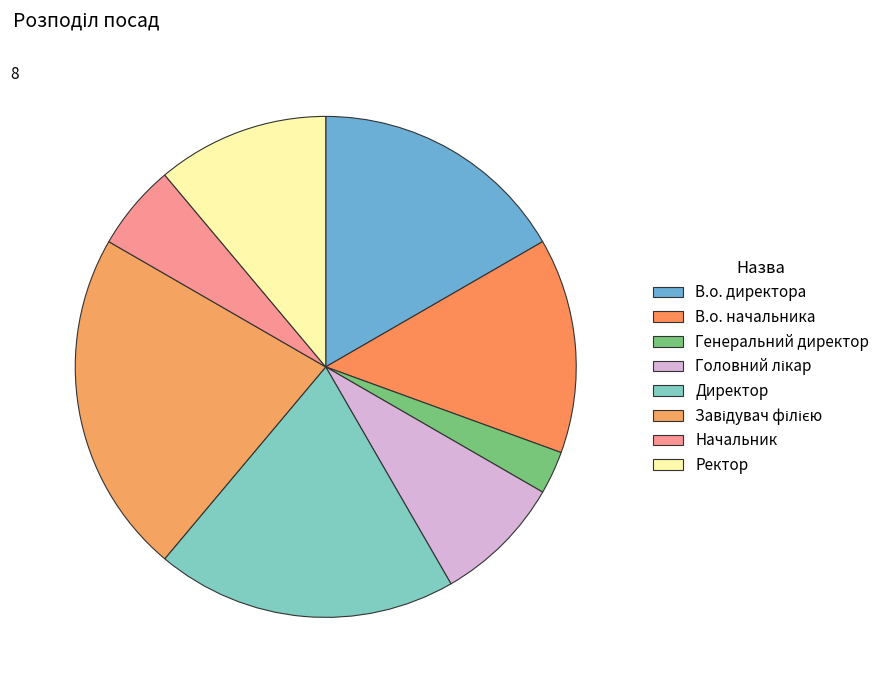

True or false: В.о. директора accounts for 27% of the total.

False